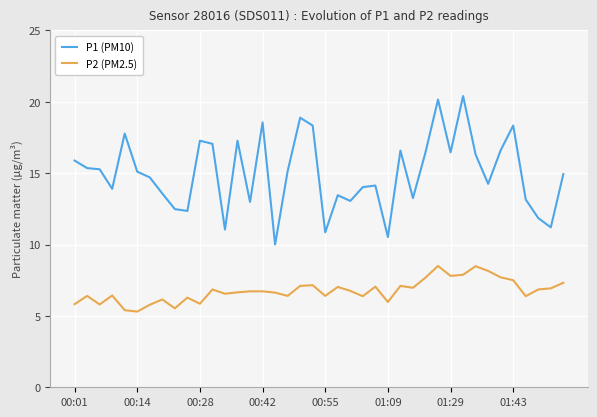

Which series has the largest total across all categories?

P1 (PM10)